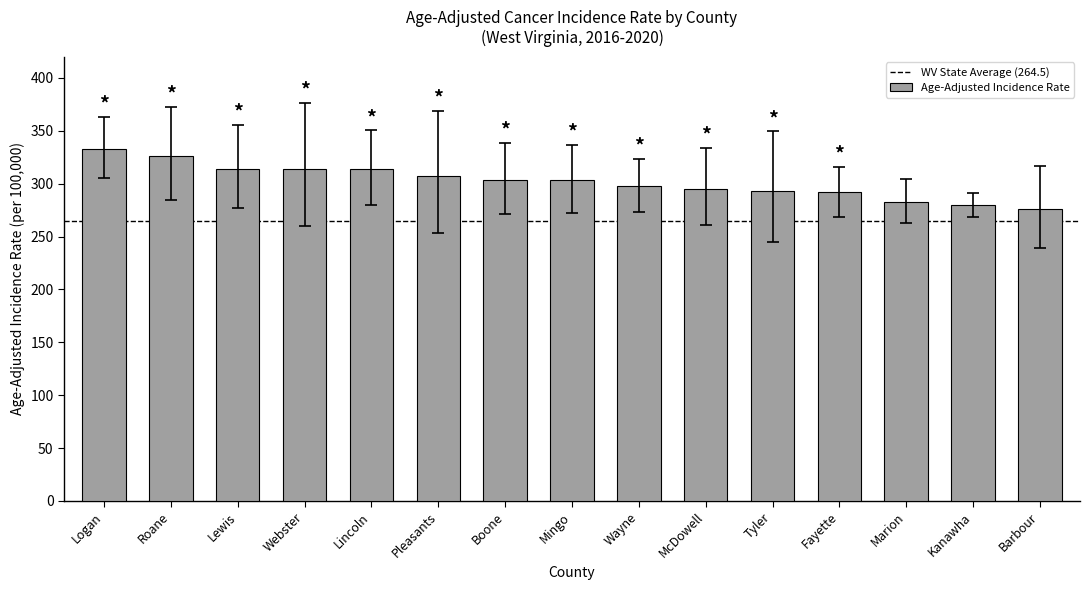

What is the ratio of the value at Logan to the value at Lewis?

1.1